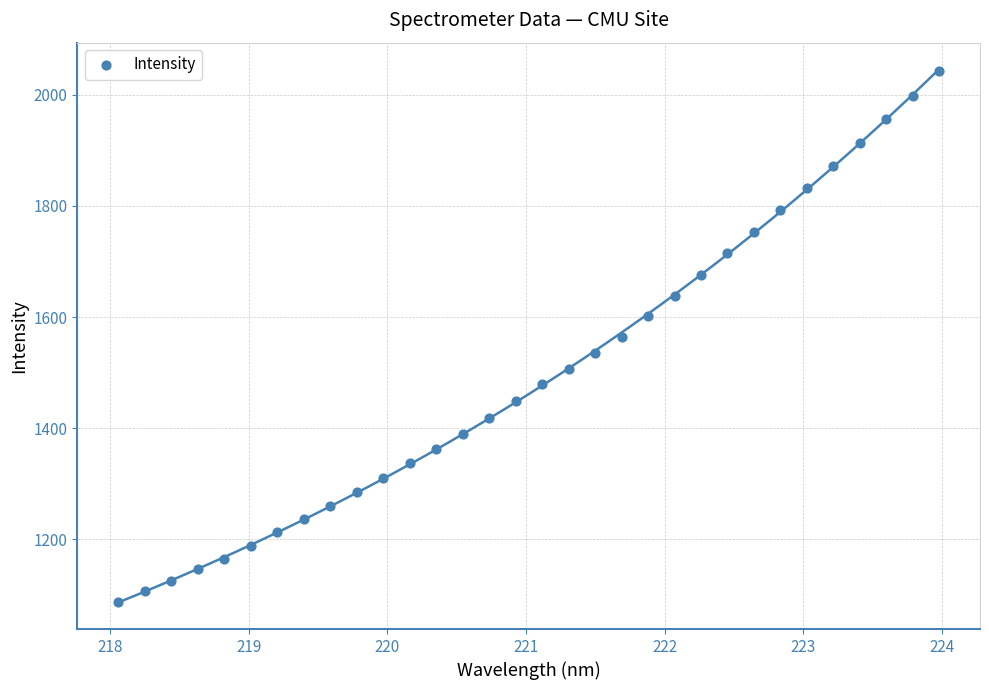

What is the range of X values (max minus min)?

5.9